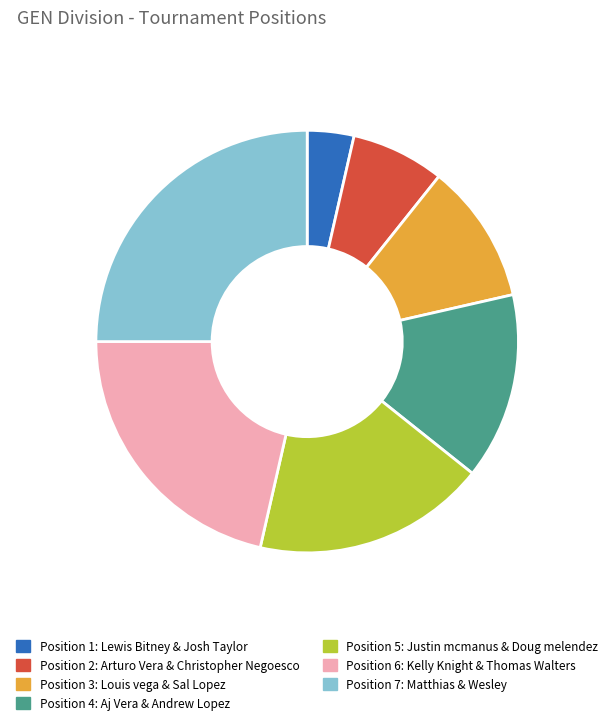

Which slice is the smallest?

Position 1: Lewis Bitney & Josh Taylor